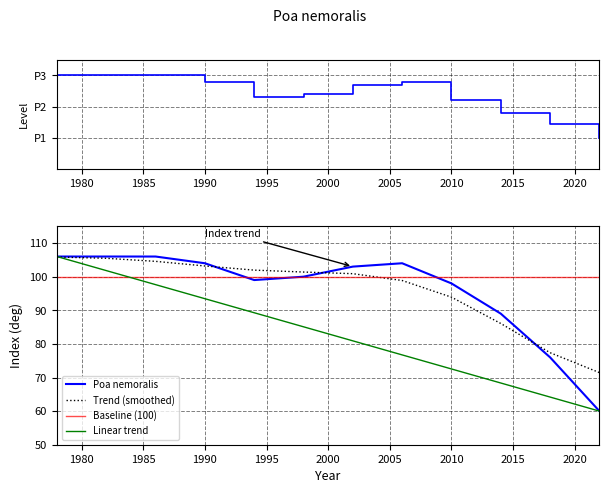

Reading right to left, transcribe all the data shown in this chart.

60	76	89	98	104	103	100	99	104	106	106	106